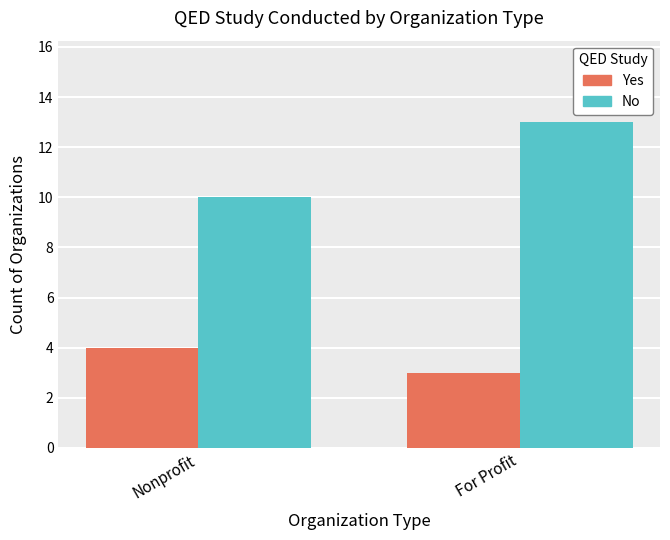

Which series changed the most between Nonprofit and For Profit?

No